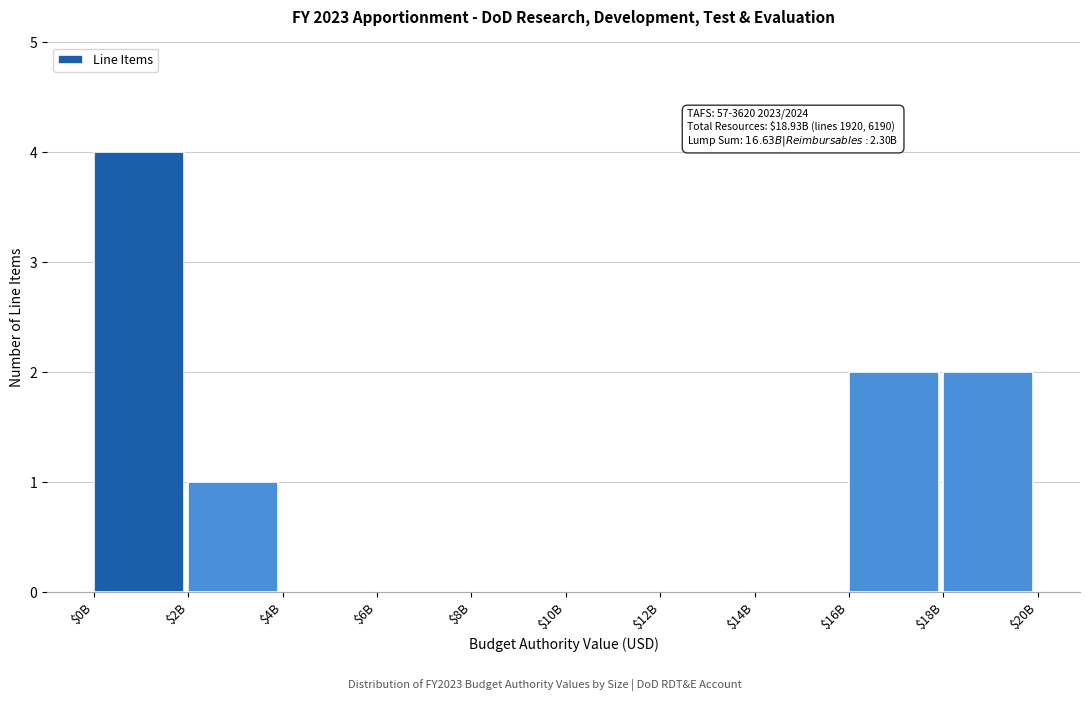

The value at $2B is 0. True or false?

False